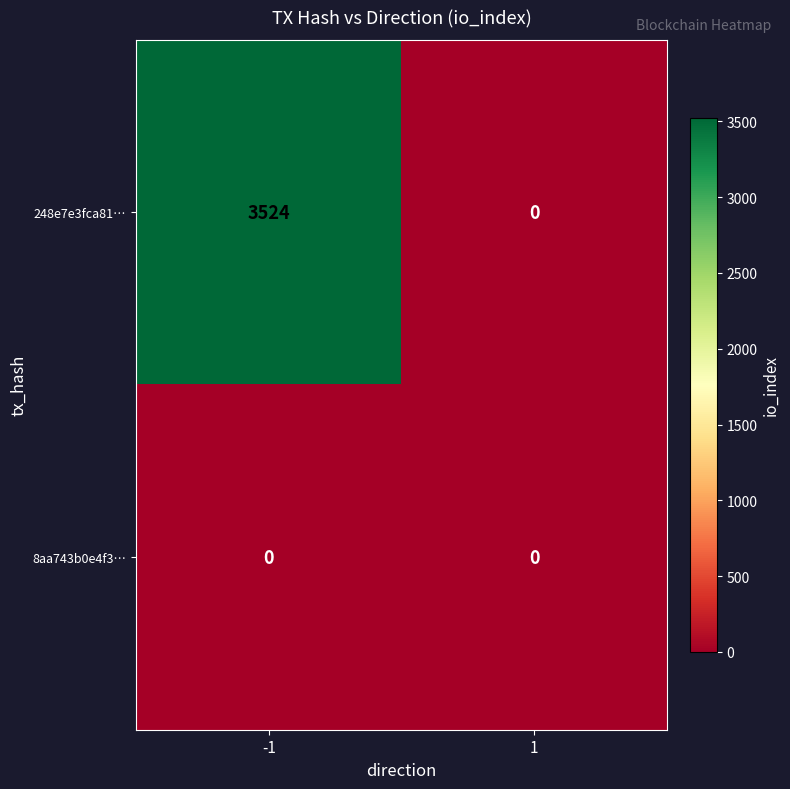

Reading right to left, extract all data points from this chart.

248e7e3fca81…: 0	3524
8aa743b0e4f3…: 0	0